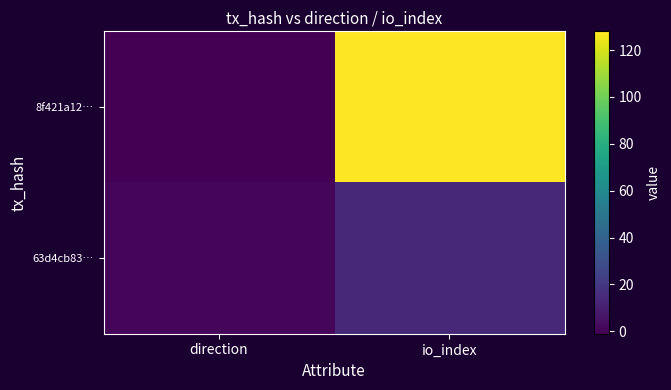

Which series has the largest range (max minus min)?

8f421a12…